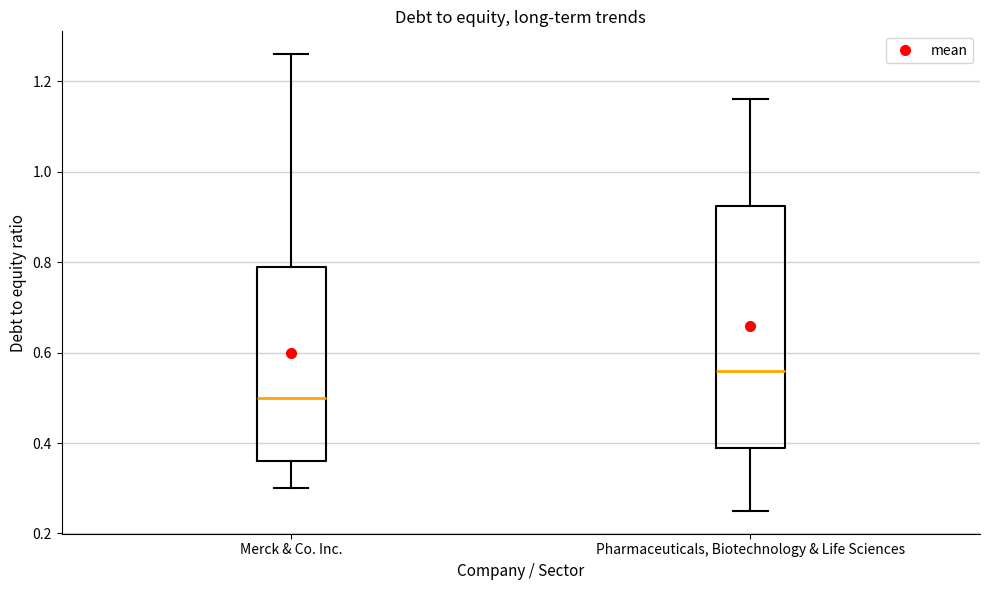

Which box's median line is the highest?

Pharmaceuticals, Biotechnology & Life Sciences